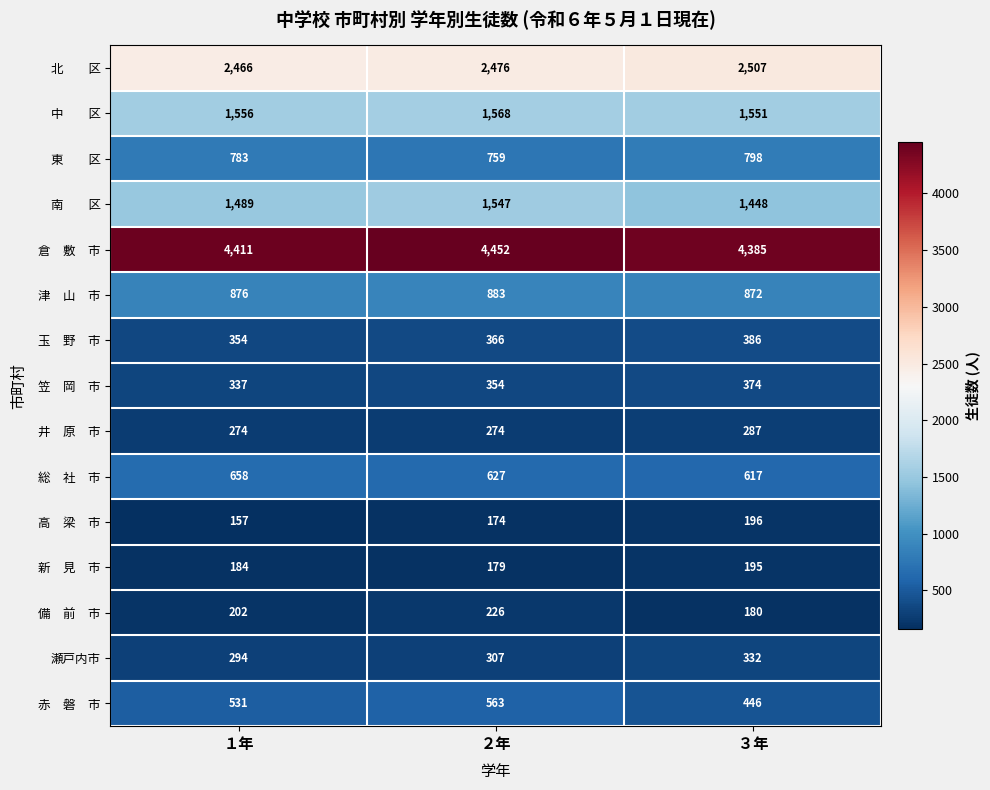

What is the difference between the highest and lowest values at ３年?

4205